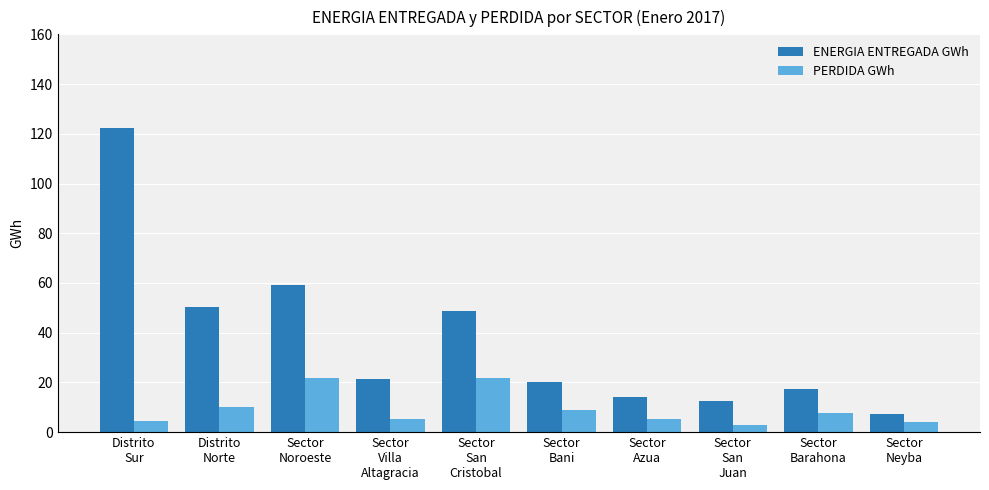

Rank the series by their average value, from lowest to highest.

PERDIDA GWh, ENERGIA ENTREGADA GWh